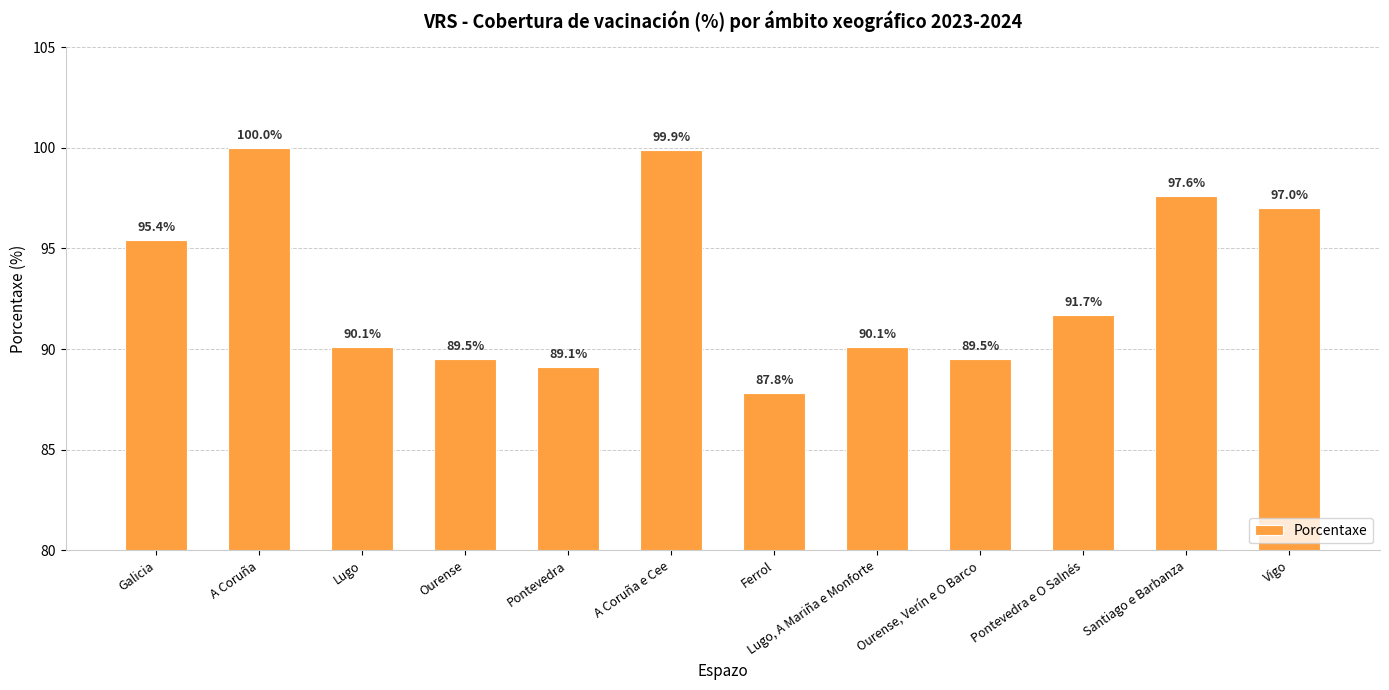

Read the value at Pontevedra.

89.1